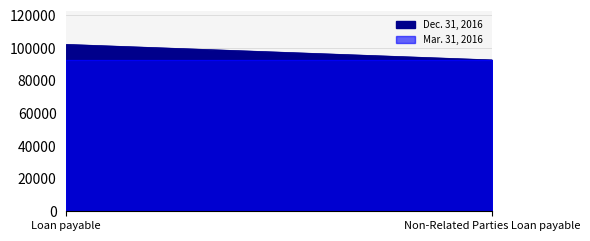

List the labels in order of Dec. 31, 2016 value, smallest first.

Non-Related Parties Loan payable, Loan payable